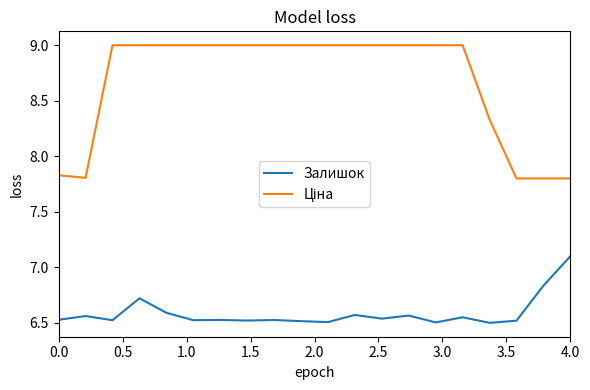

Is this an area chart (filled region under the line)?

No